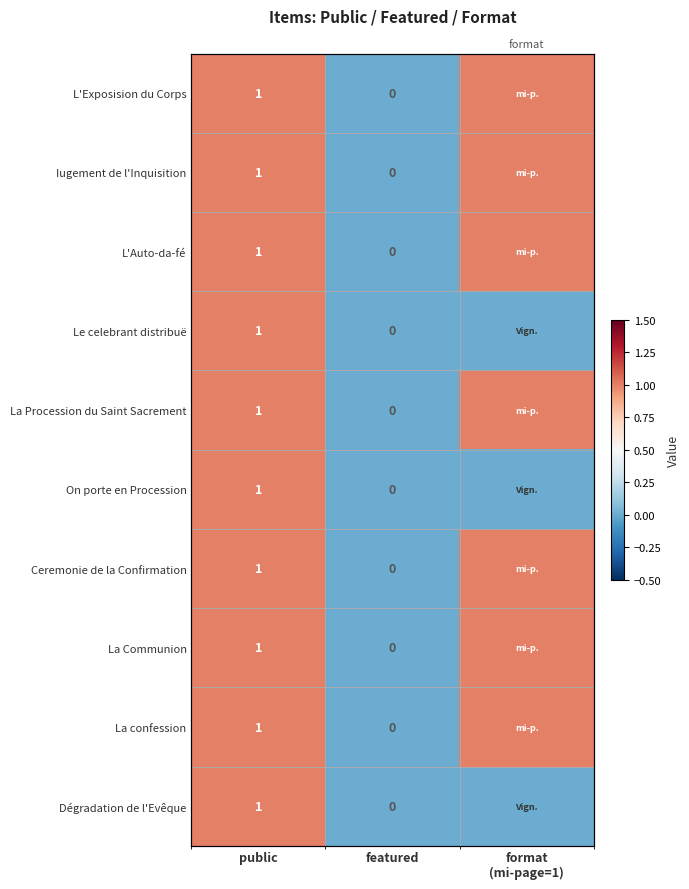

What is the difference between the maximum and minimum values in the La Communion series?

1